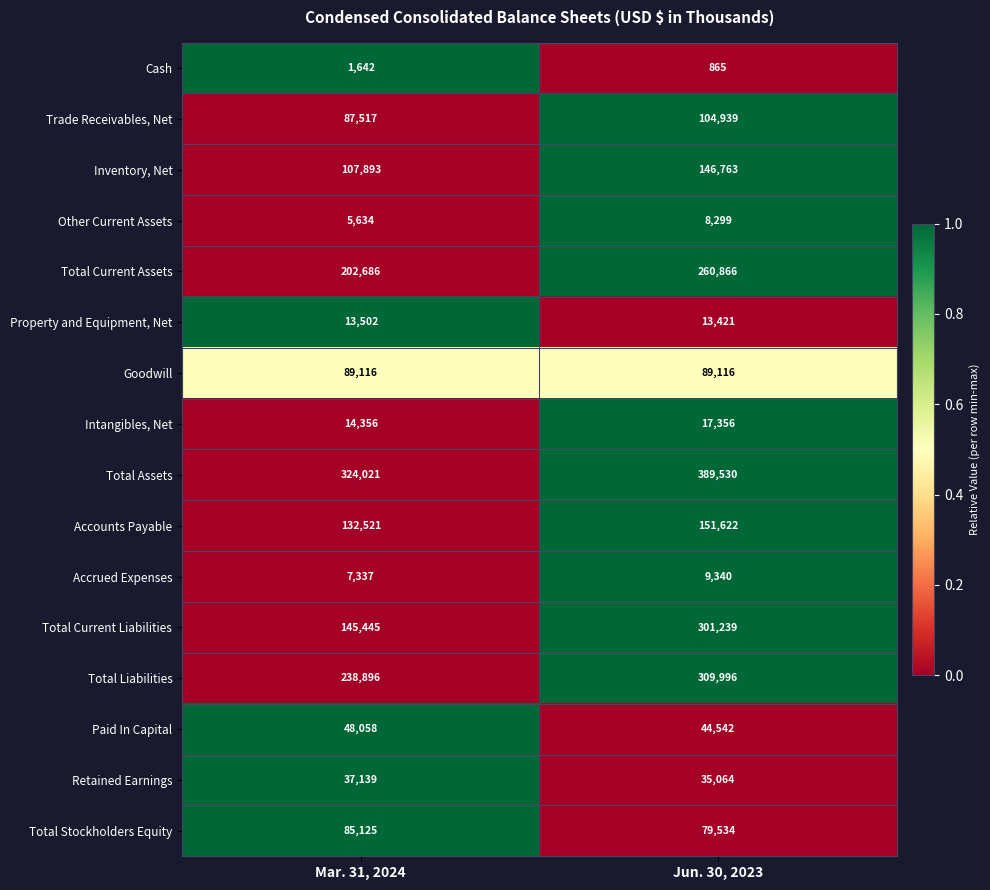

How many data points in Inventory, Net are less than 146763?

1